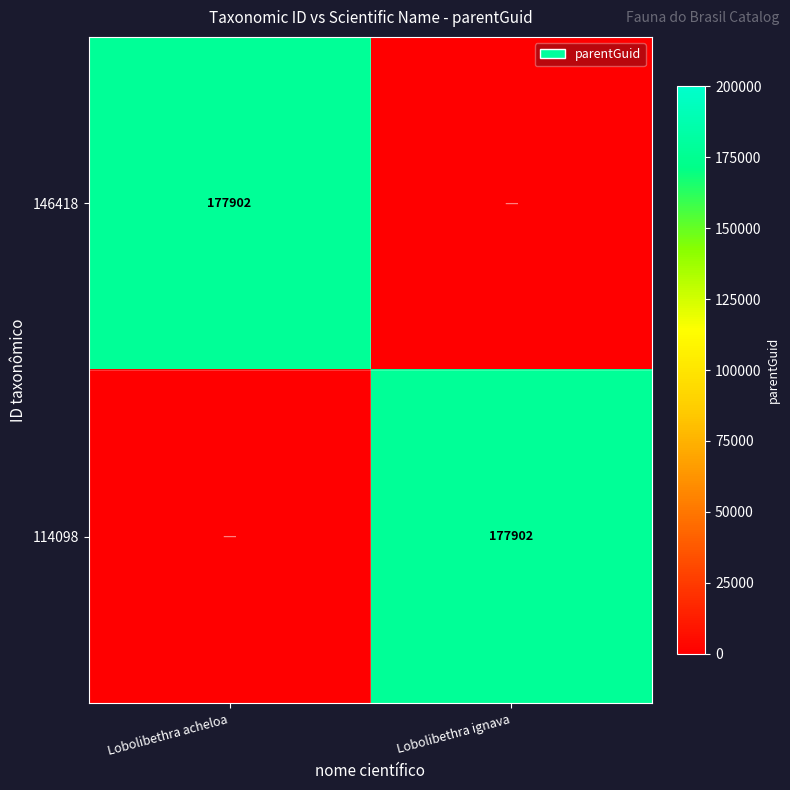

At how many categories does at least one series exceed 161548?

2